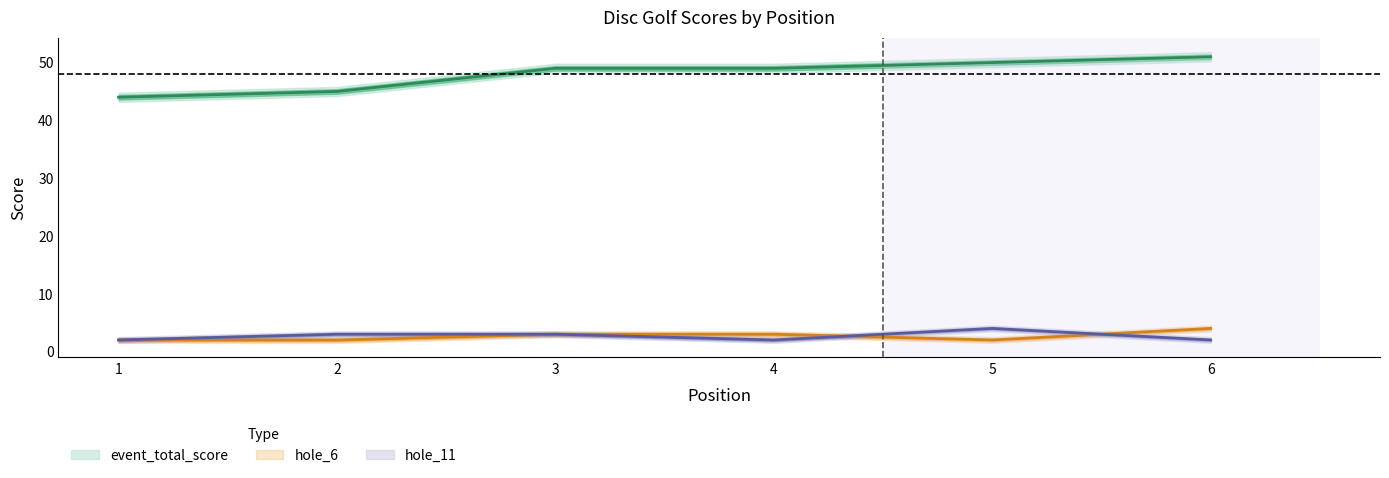

At how many categories does at least one series exceed 11?

6